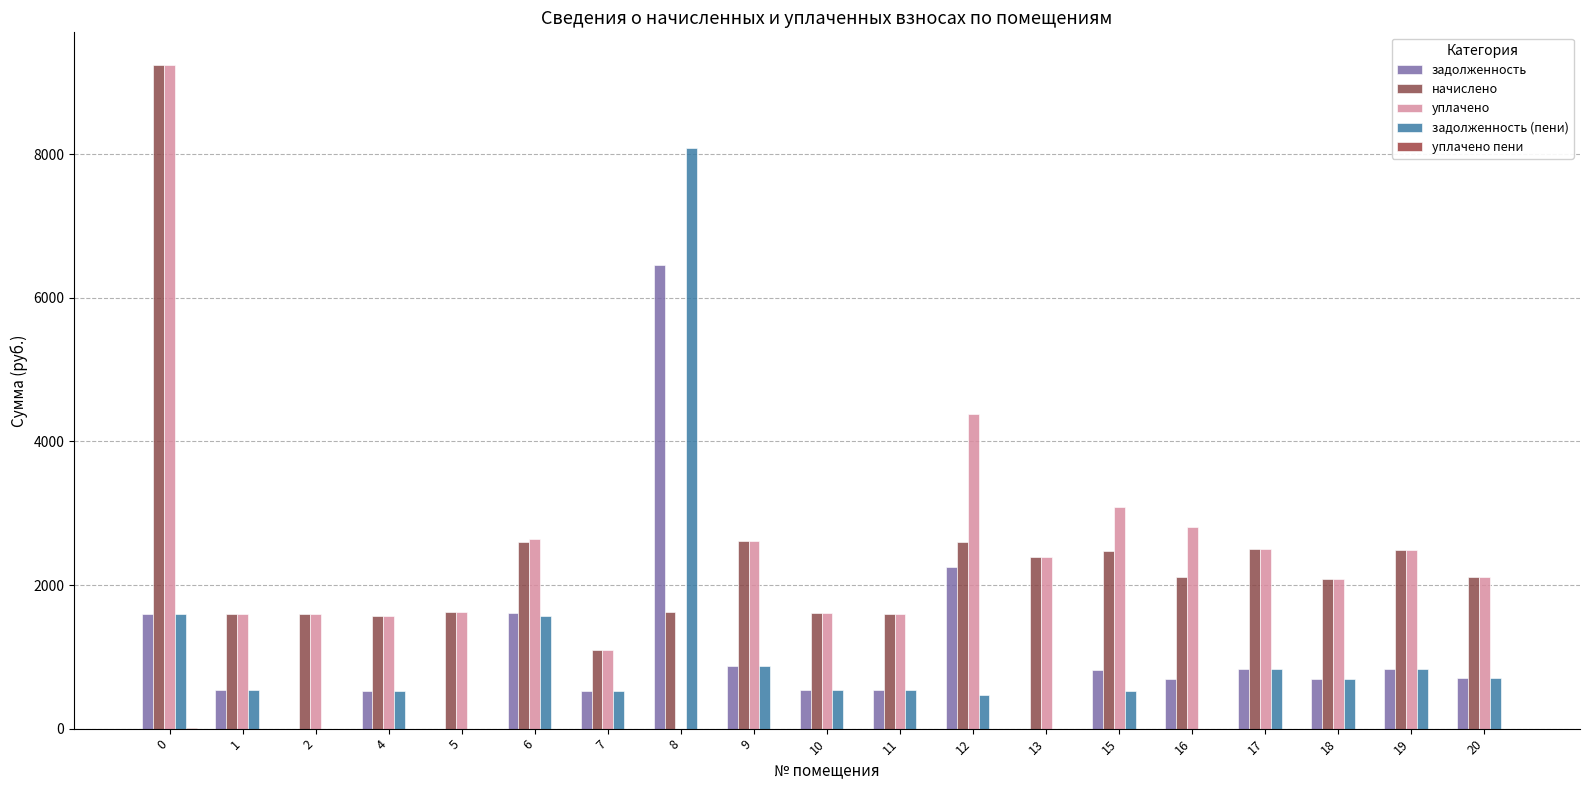

How many groups of bars are there?

19